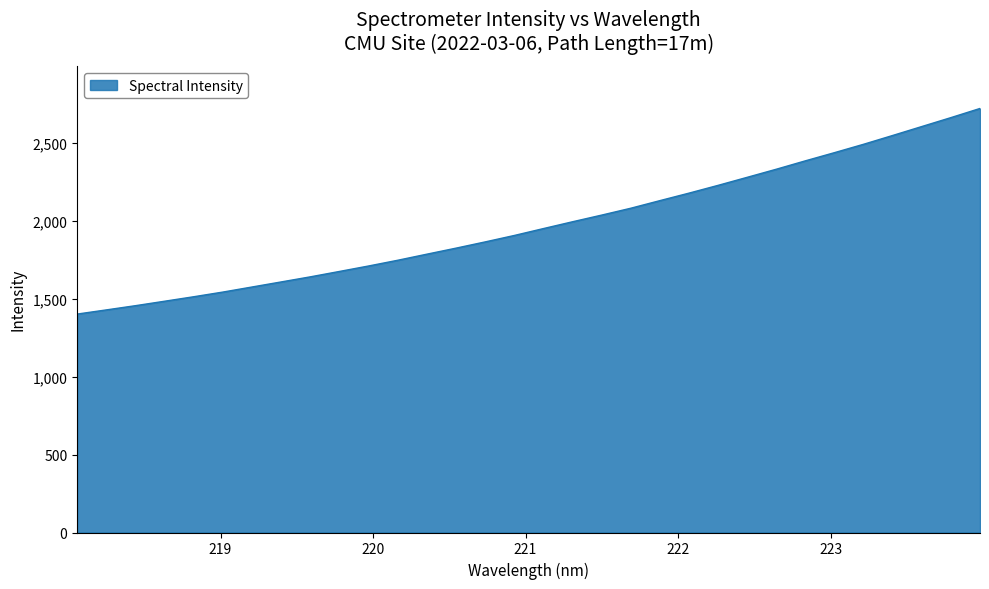

True or false: the data has more than 1 interior local peaks.

False